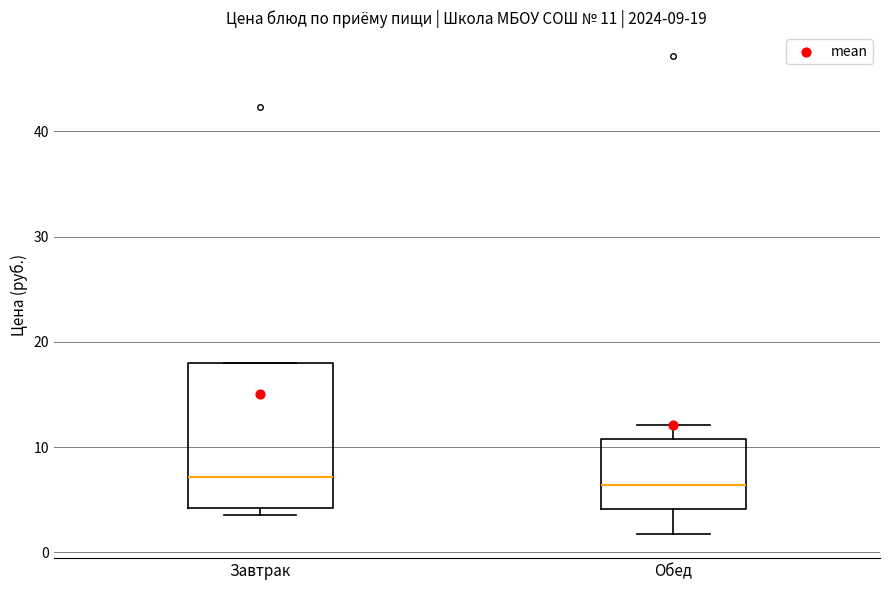

Which box is the tallest, from its lower edge to its upper edge?

Завтрак